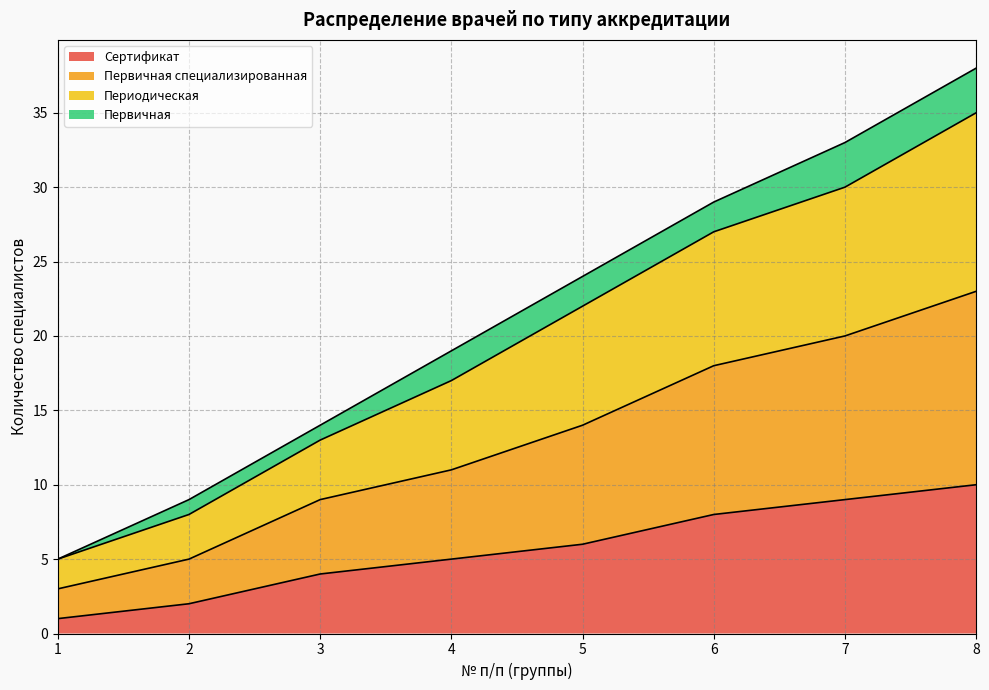

True or false: Сертификат and Первичная специализированная cross at least once.

False